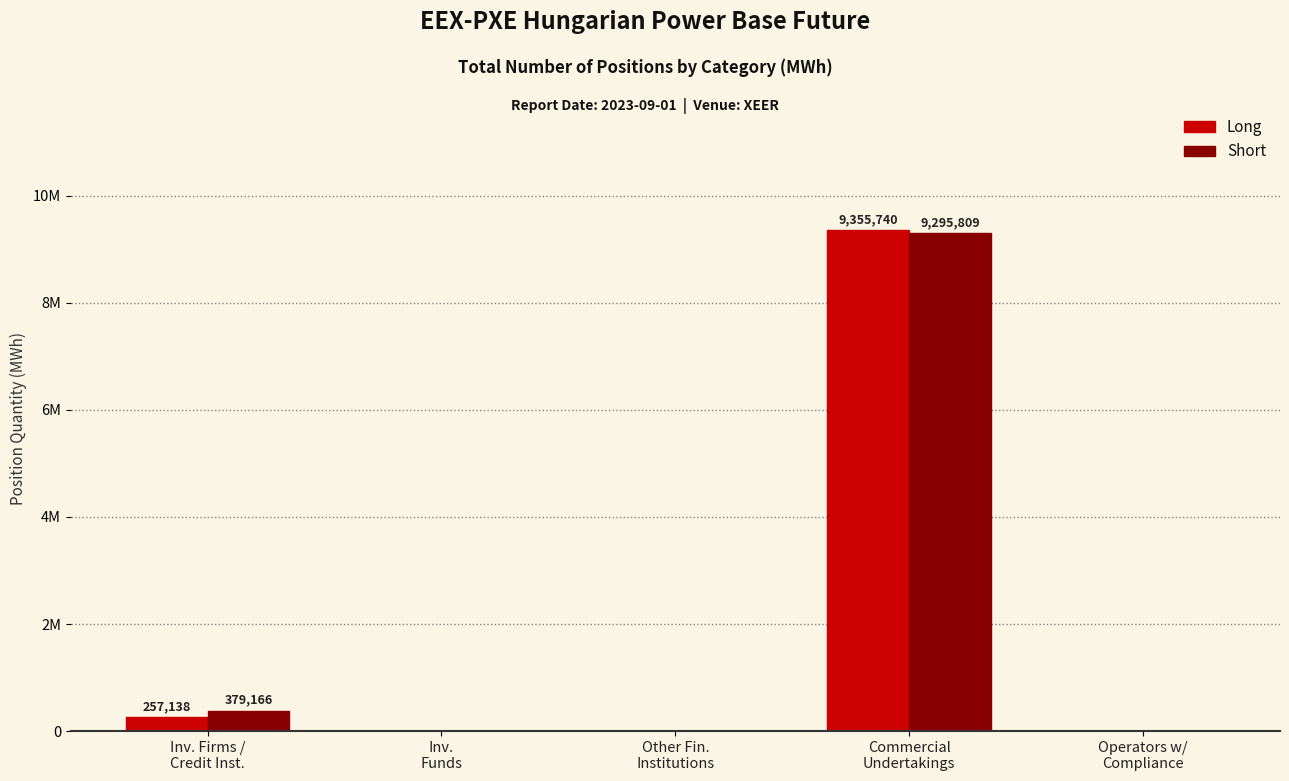

What is the highest value of the Long series?

9355740